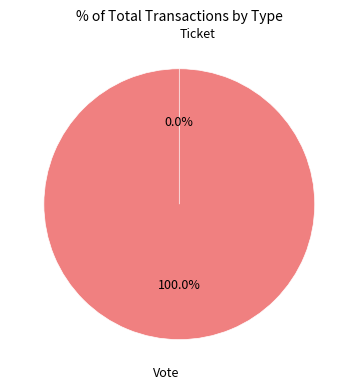

The Ticket slice represents 0% of the pie. True or false?

True